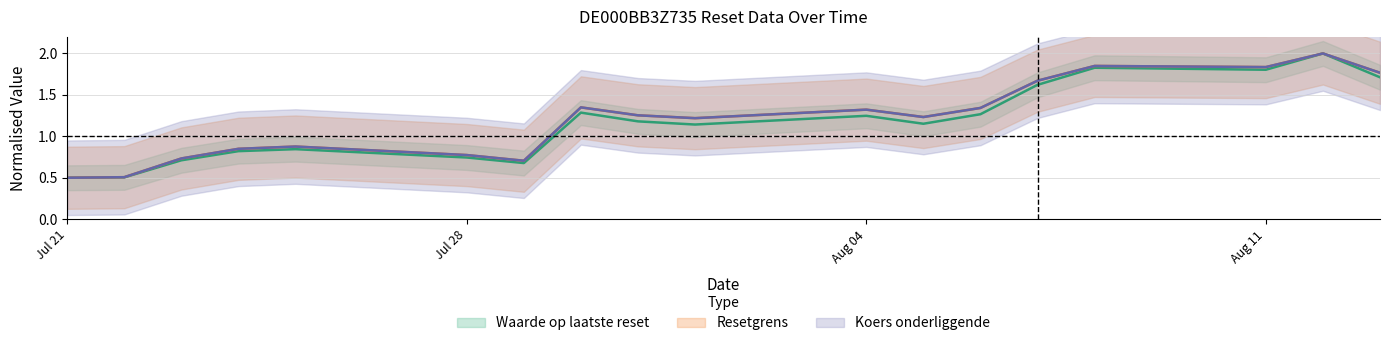

At which category is the sum across all series the highest?

2025-08-12